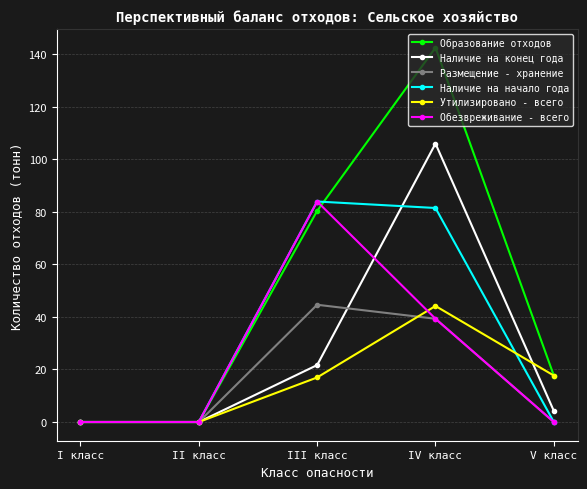

Reading left to right, transcribe all the data shown in this chart.

Образование отходов: I класс=0.0	II класс=0.0	III класс=80.4	IV класс=142.5	V класс=17.7
Наличие на конец года: I класс=0.0	II класс=0.0	III класс=21.7	IV класс=106.0	V класс=4.2
Размещение - хранение: I класс=0.0	II класс=0.0	III класс=44.6	IV класс=39.3	V класс=0.0
Наличие на начало года: I класс=0.0	II класс=0.0	III класс=83.9	IV класс=81.5	V класс=0.0
Утилизировано - всего: I класс=0.0	II класс=0.0	III класс=17.0	IV класс=44.2	V класс=17.7
Обезвреживание - всего: I класс=0.0	II класс=0.0	III класс=83.9	IV класс=39.3	V класс=0.0